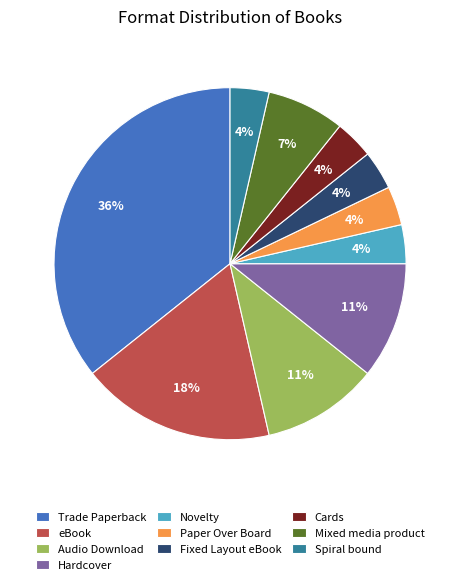

Which has a higher value, eBook or Trade Paperback?

Trade Paperback